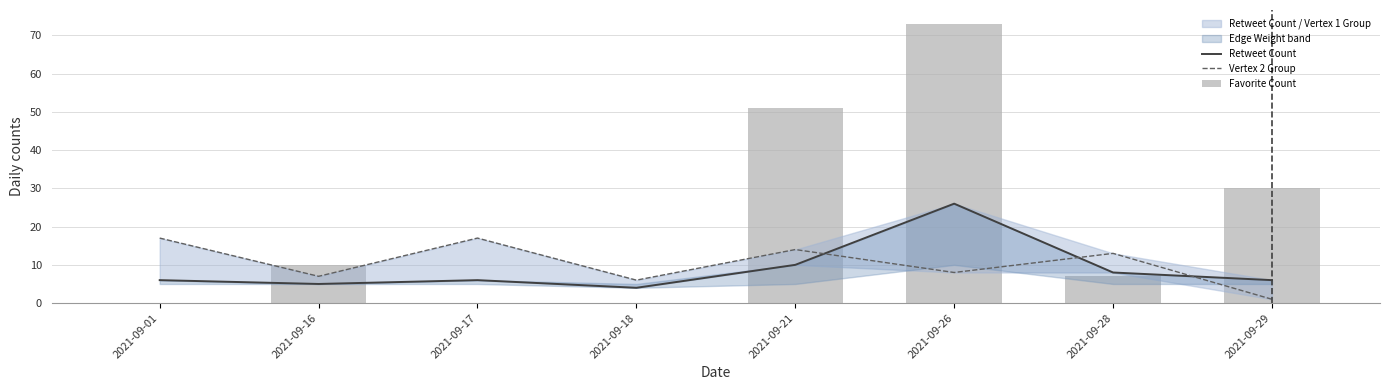

The value of Retweet Count at 2021-09-29 is 2. True or false?

False